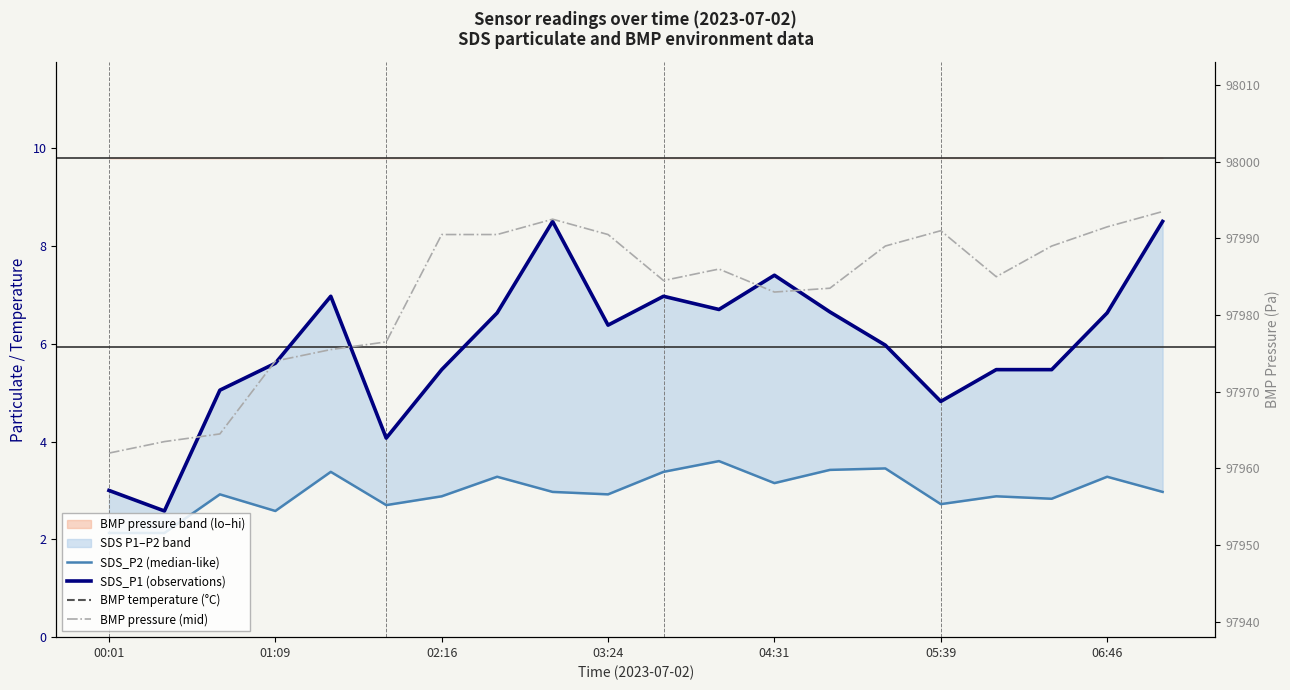

At 19, list the series in order from smallest to largest.

SDS_P2 (median-like), SDS_P1 (observations), BMP temperature (°C), BMP pressure (mid)